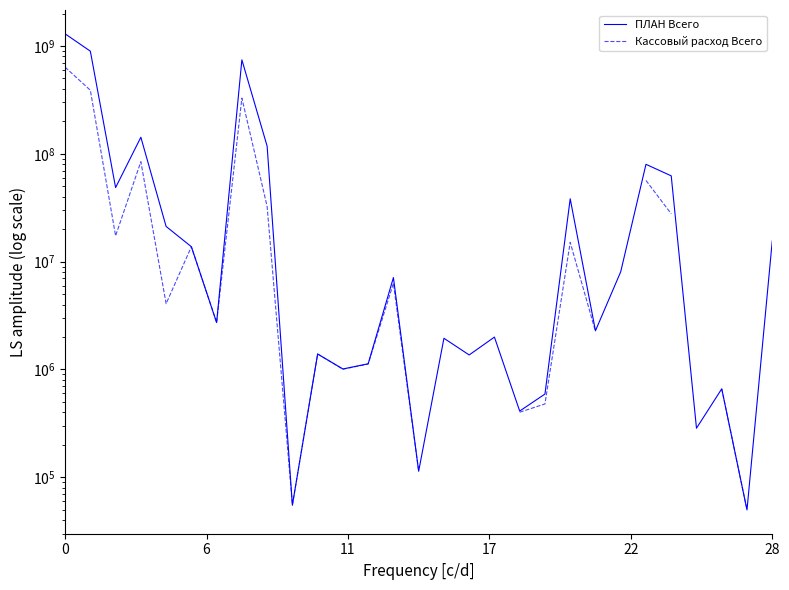

At which label does ПЛАН Всего reach its minimum?

27